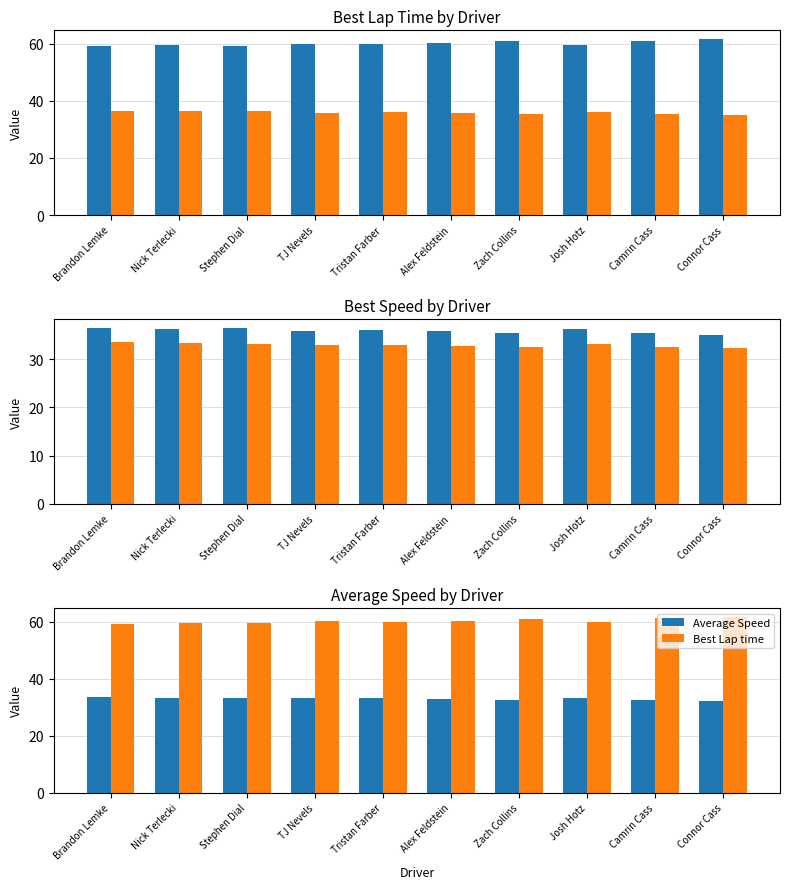

At which label does Best Speed first exceed 36?

Brandon Lemke